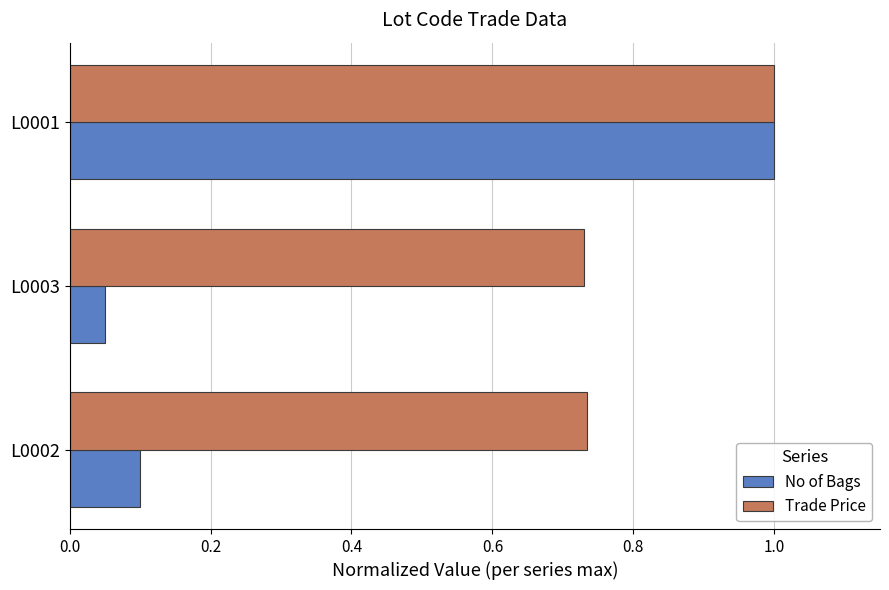

Count the number of data series in this chart.

2